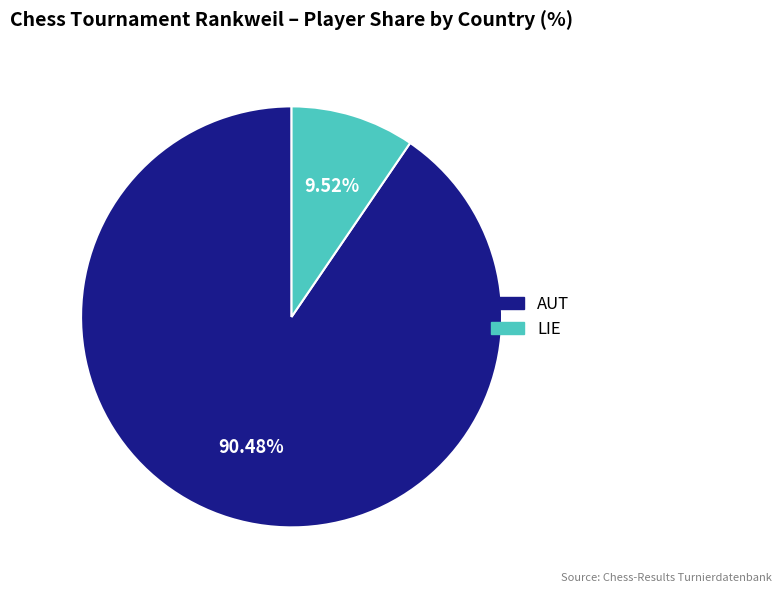

Is there a majority slice in this chart?

Yes